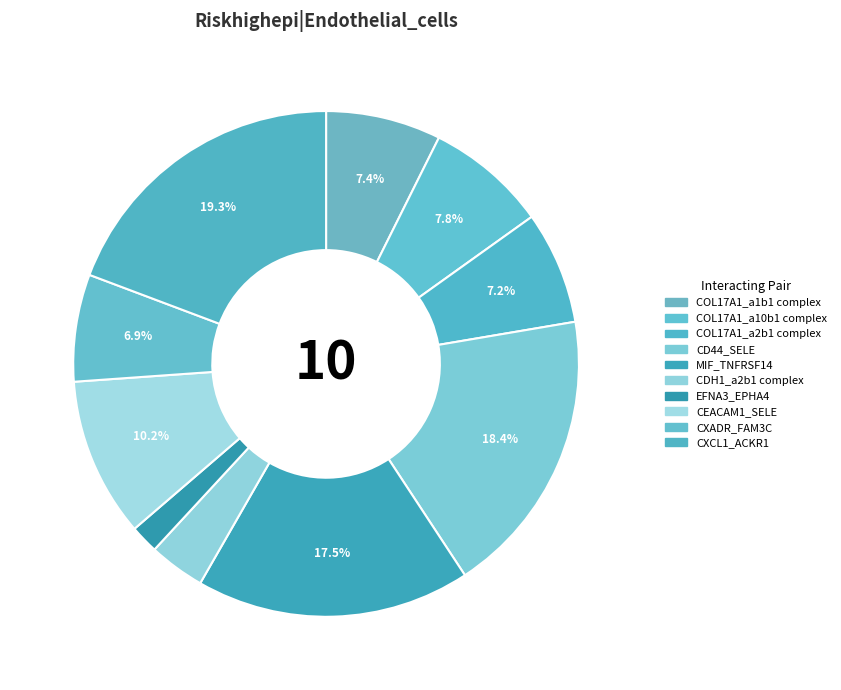

Which category has the biggest portion of the pie?

CXCL1_ACKR1